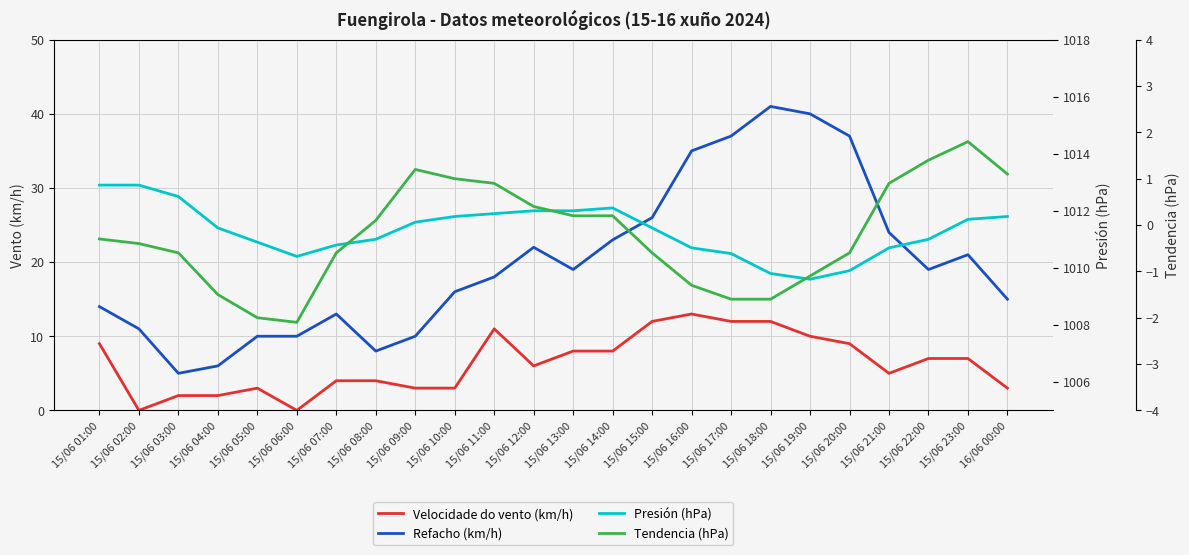

True or false: Presión (hPa) and Velocidade do vento (km/h) intersect in this chart.

False